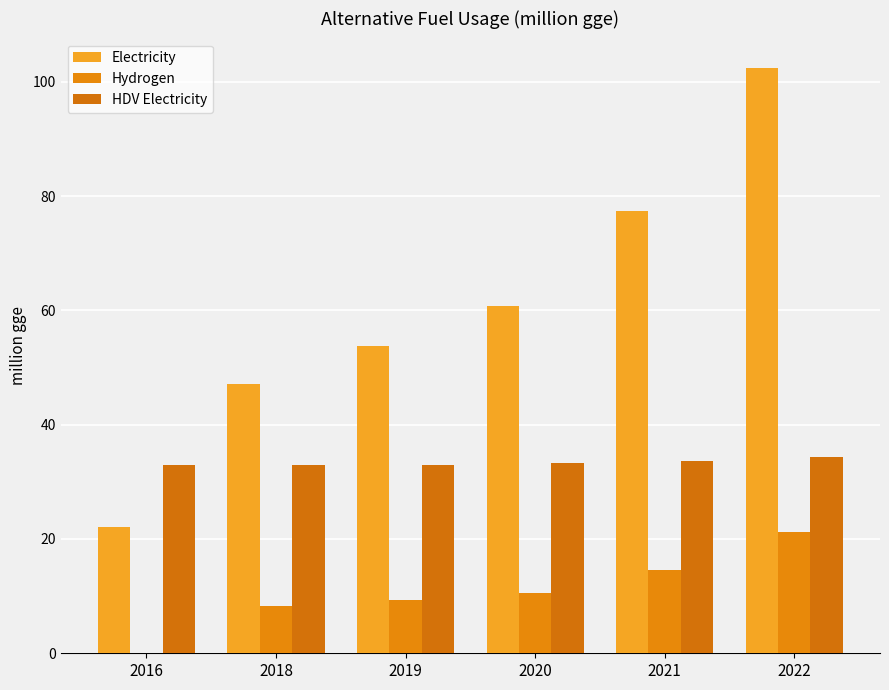

Which category has the lowest value in the HDV Electricity series?

2016